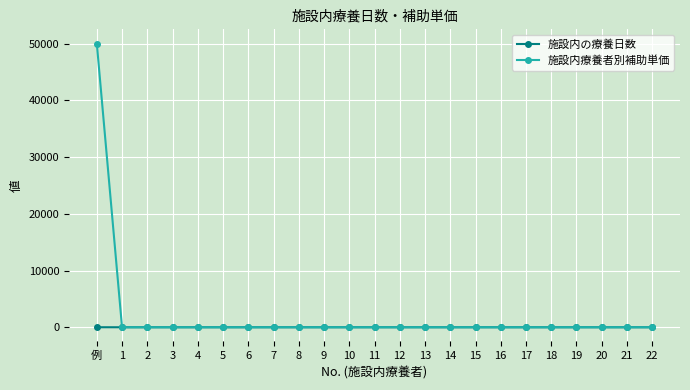

Rank the series by their maximum value, from lowest to highest.

施設内の療養日数, 施設内療養者別補助単価